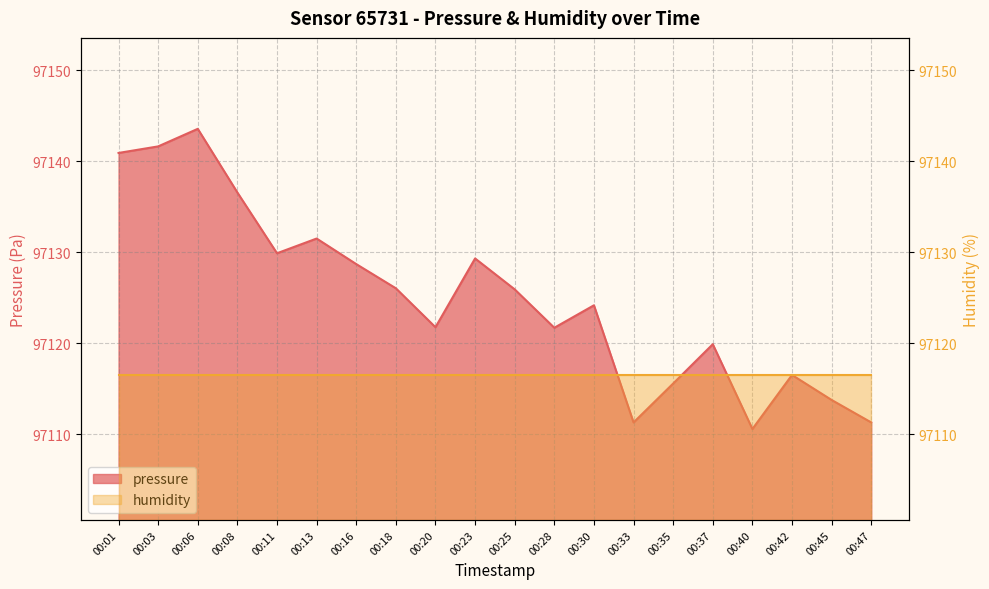

True or false: there are more than 1 points higher than both neighbors.

True